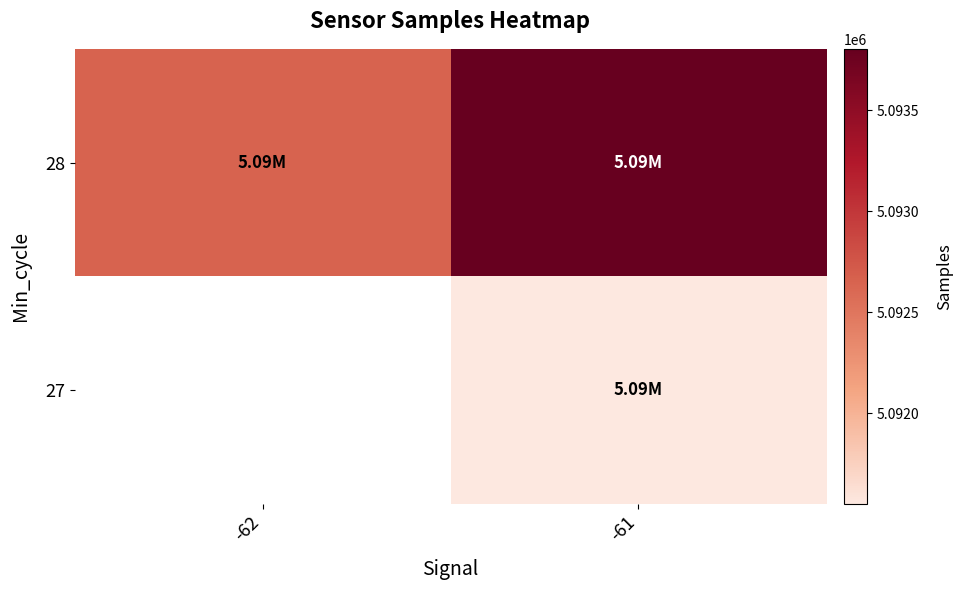

Rank the series at -61 from highest to lowest value.

28, 27